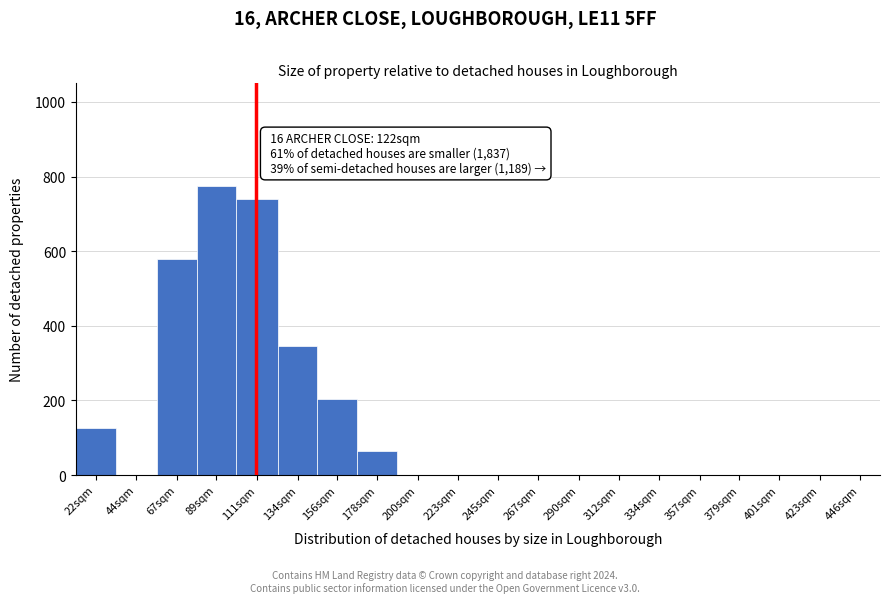

Reading left to right, extract all data points from this chart.

22sqm=125	44sqm=0	67sqm=580	89sqm=775	111sqm=740	134sqm=345	156sqm=205	178sqm=65	200sqm=0	223sqm=0	245sqm=0	267sqm=0	290sqm=0	312sqm=0	334sqm=0	357sqm=0	379sqm=0	401sqm=0	423sqm=0	446sqm=0